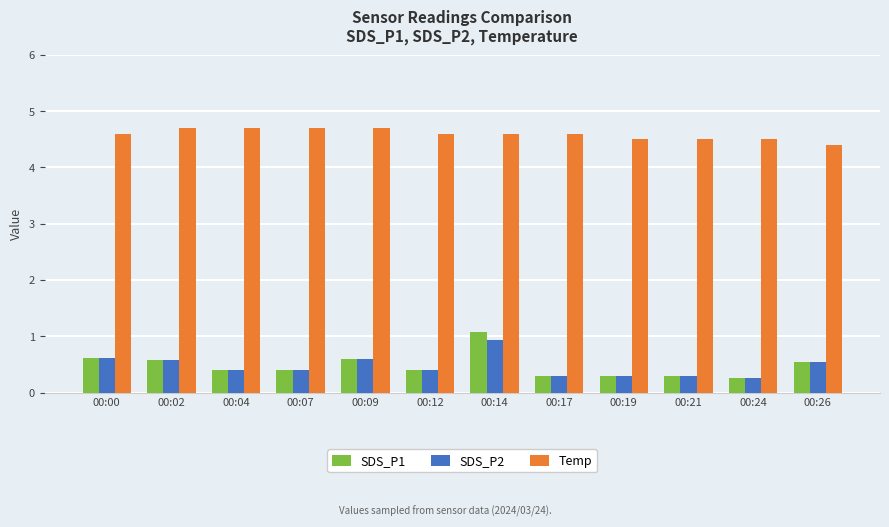

Which series has the largest total across all categories?

Temp